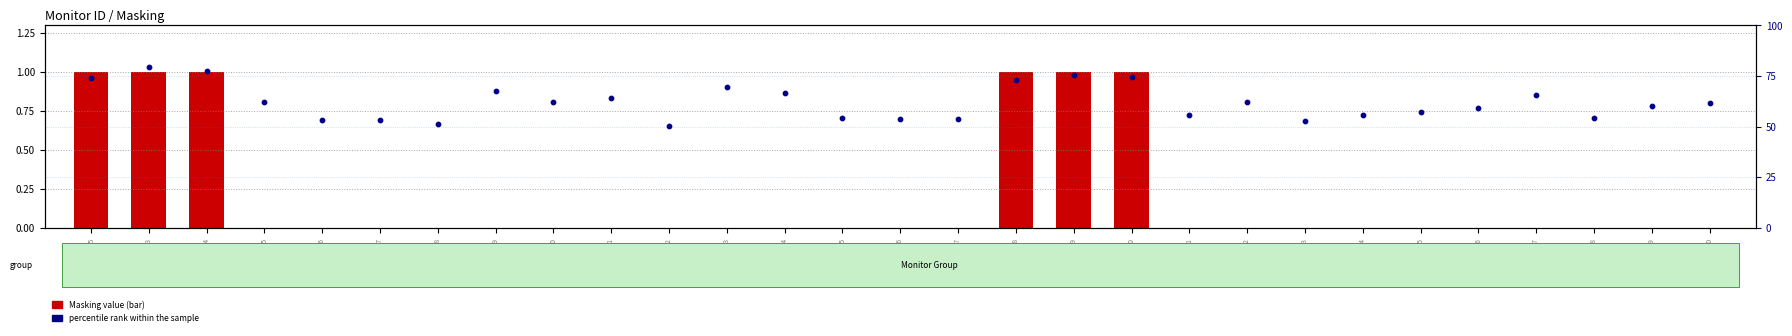

What are all the series names shown in the legend?

Masking value, percentile rank within the sample